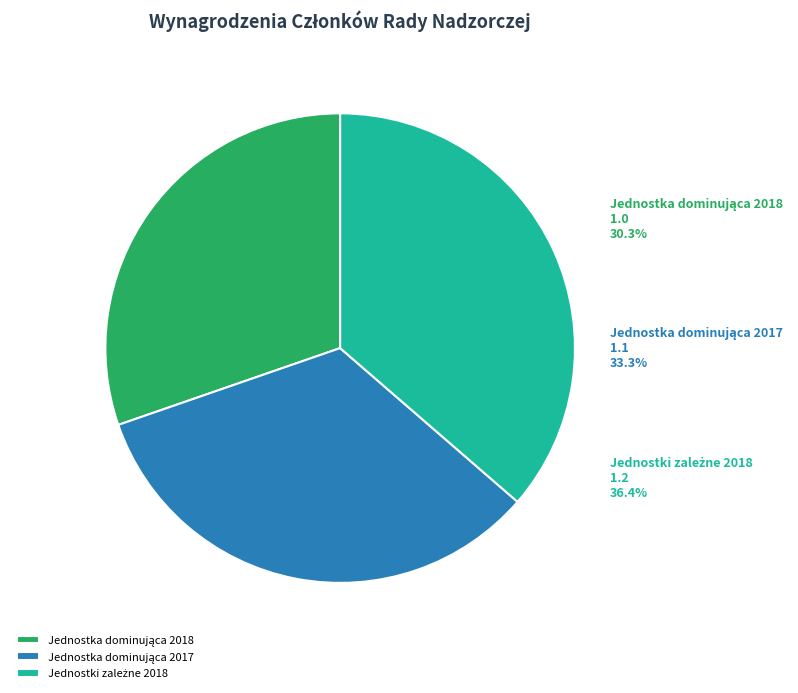

What is the largest slice in the pie chart?

Jednostki zależne 2018